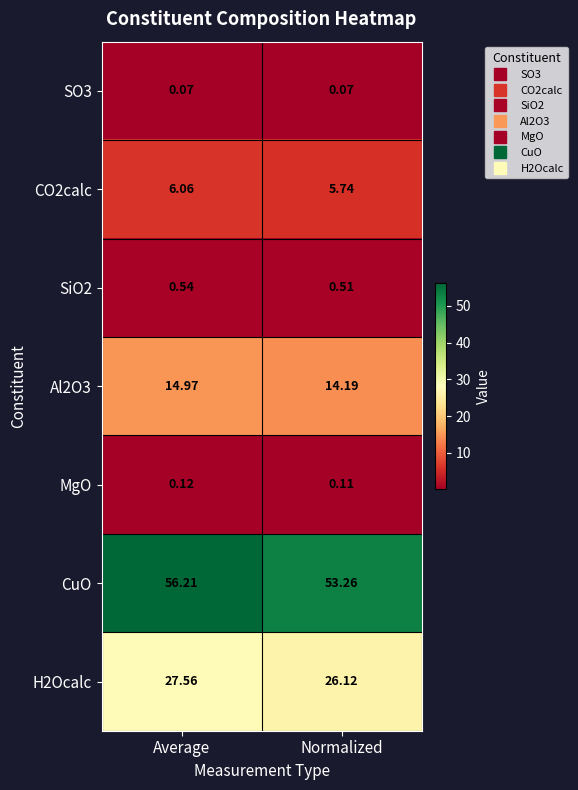

Which series changed the most between Average and Normalized?

CuO